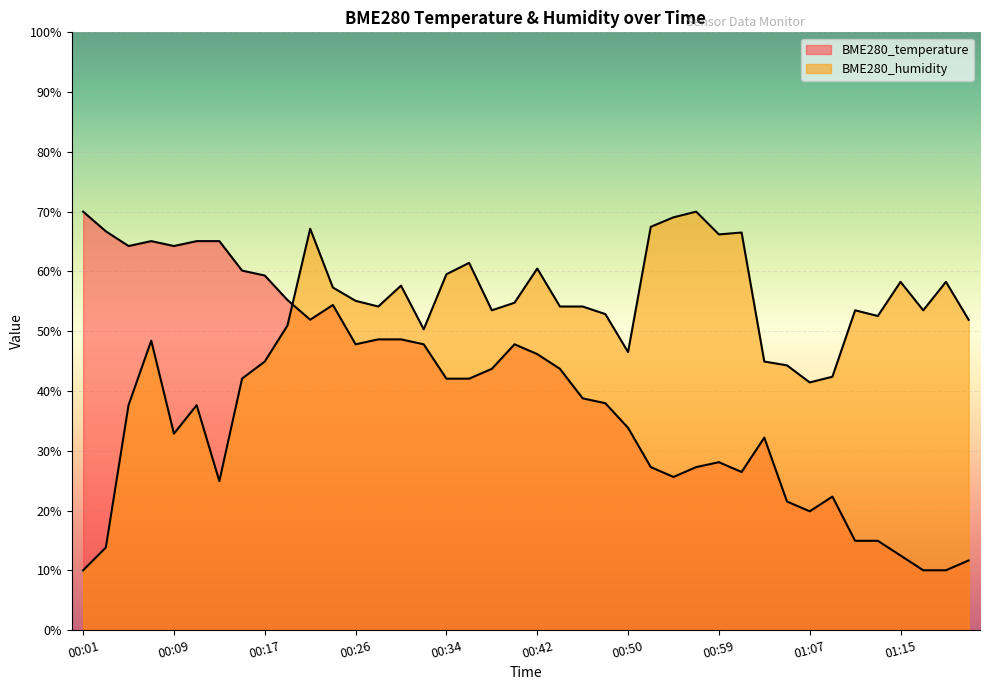

What is the label of the 9th point from the left?

00:17